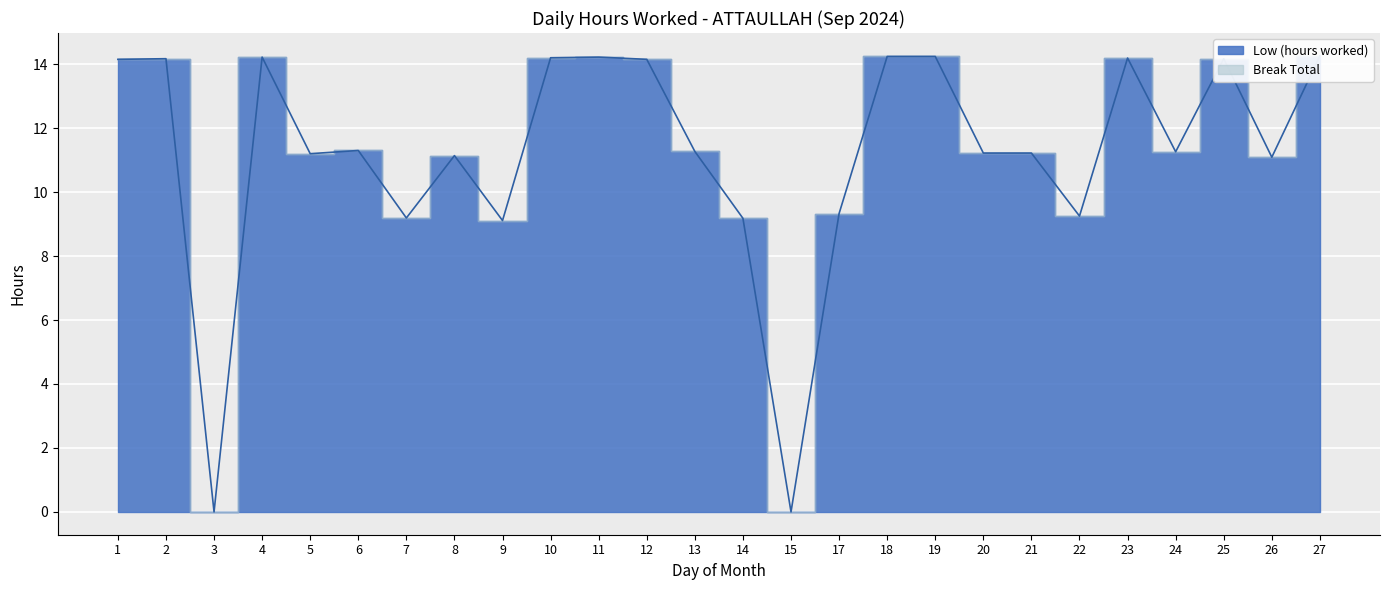

What is the difference between the second highest and second lowest values?

14.2